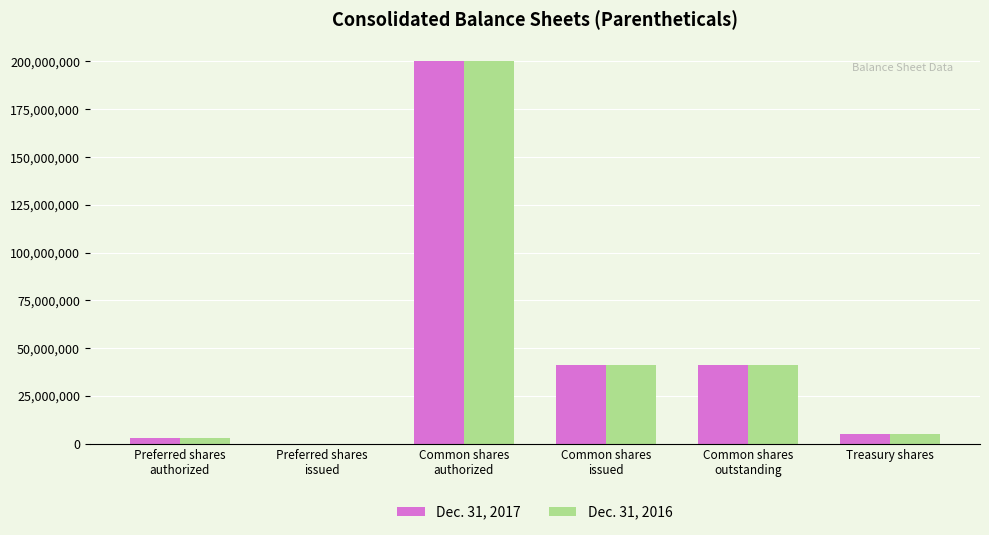

What is the sum of the Dec. 31, 2016 values at Common shares
outstanding and Preferred shares
authorized?

44098000